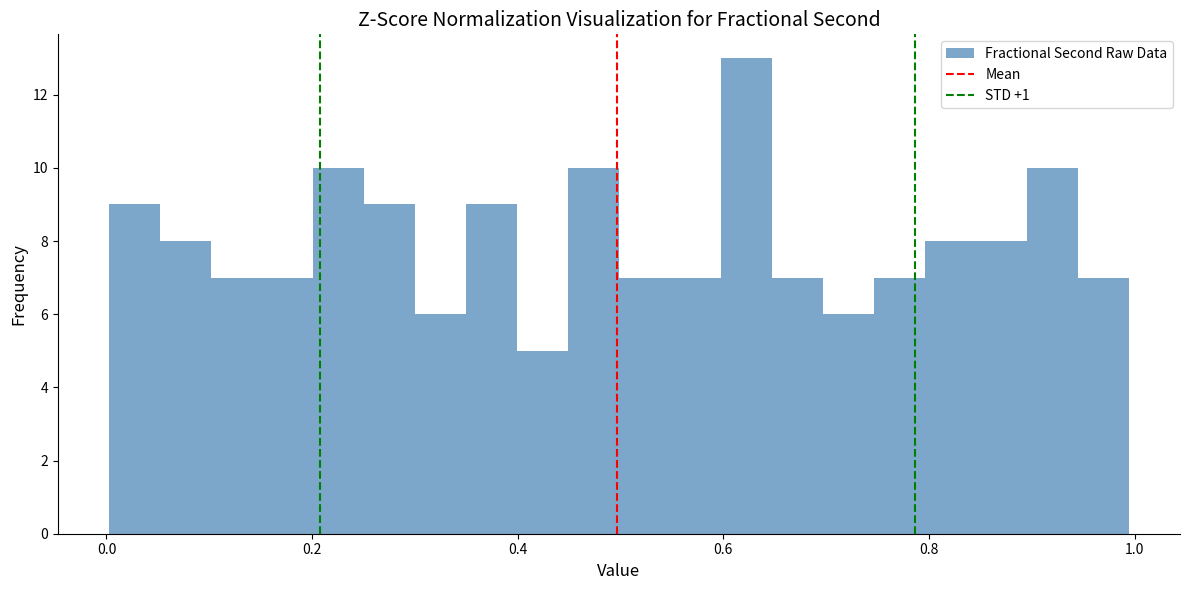

Read against the x-axis, roughly where is the centre of the tallest bar?

0.62